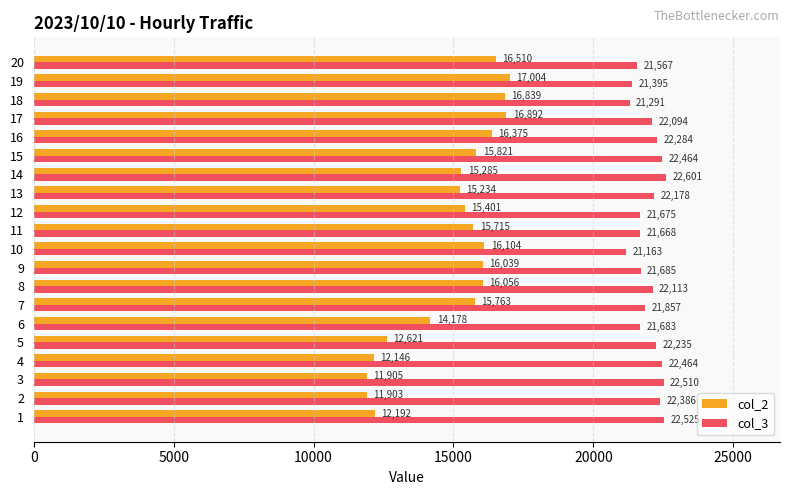

At 7, list the series in order from largest to smallest.

col_3, col_2